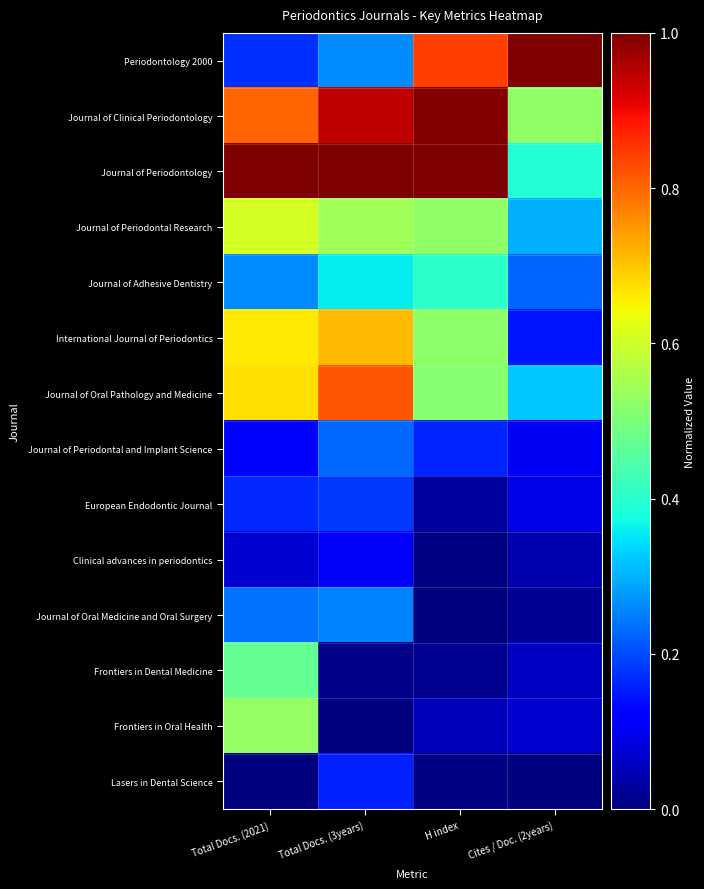

Which category has the lowest value across all series?

H index